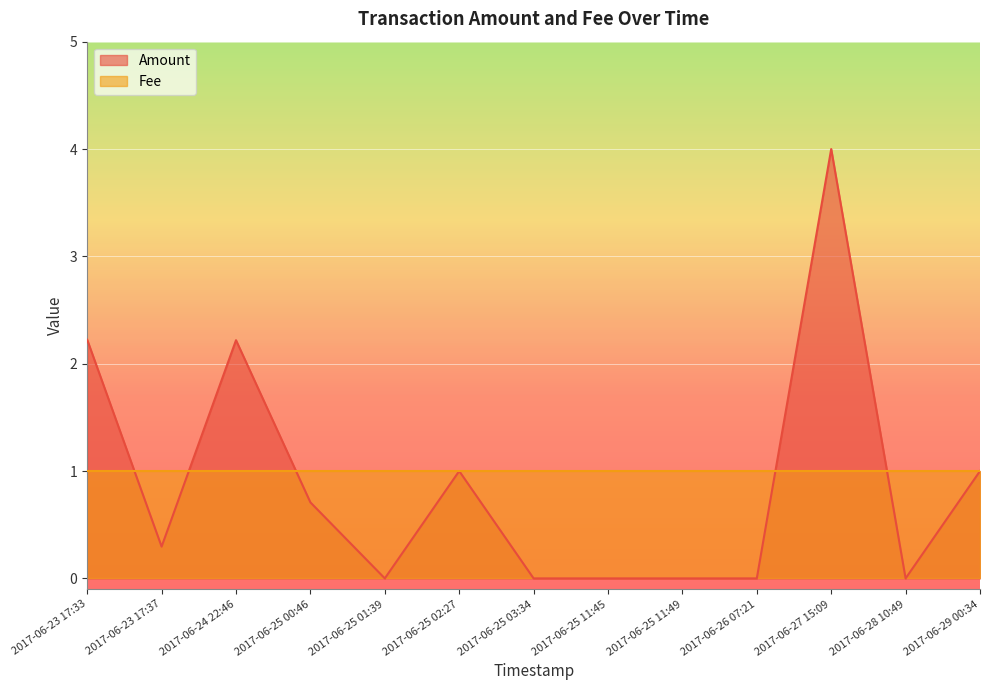

The chart shows a value of 0.0 at 2017-06-28 10:49. True or false?

True